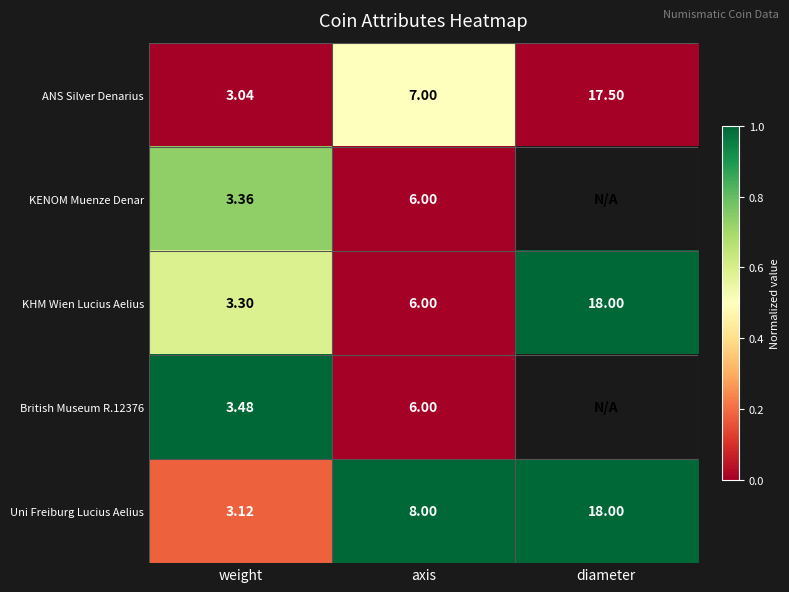

At how many categories does at least one series exceed 0?

3